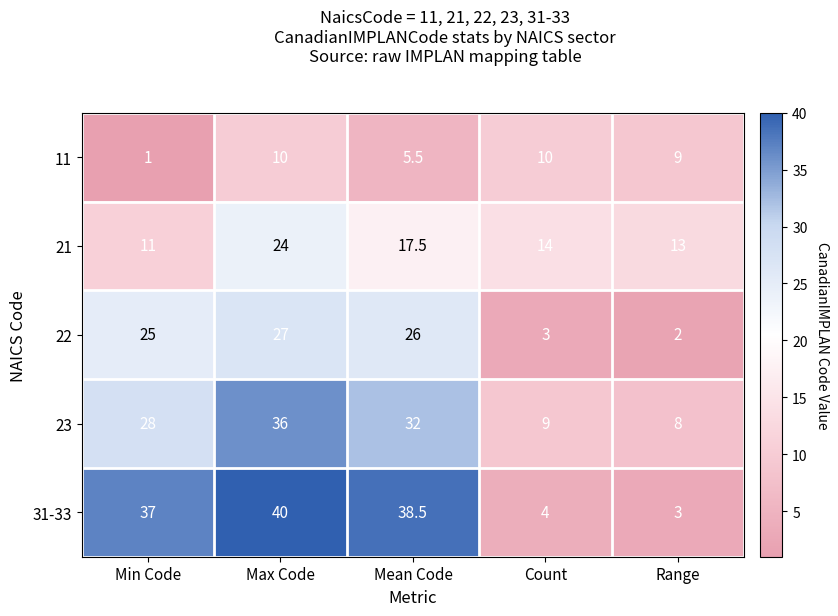

At which label does 11 first exceed 9?

Max Code